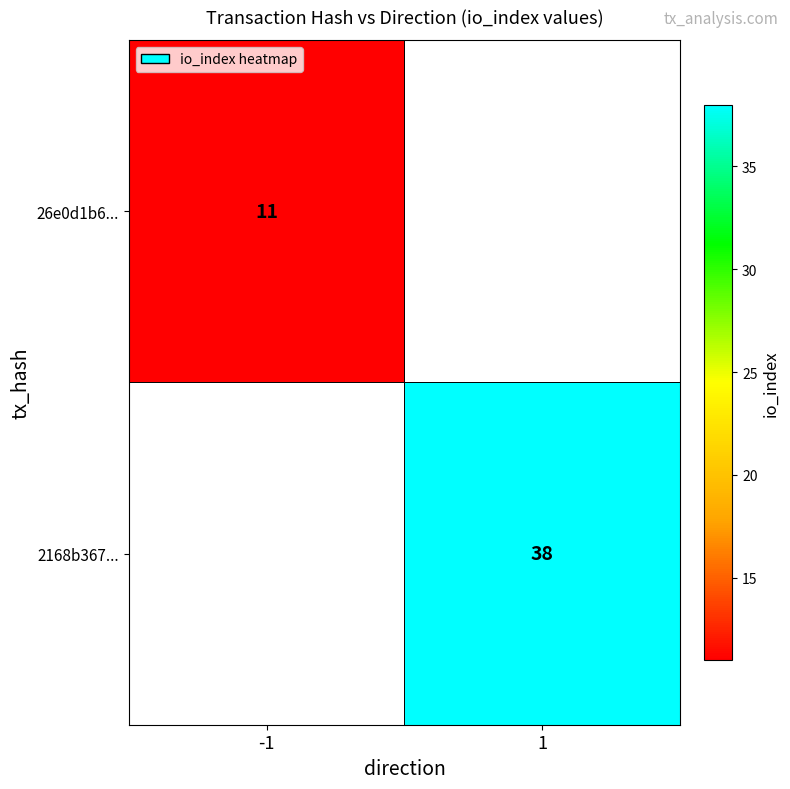

The 26e0d1b6... series shows 19 at -1. True or false?

False